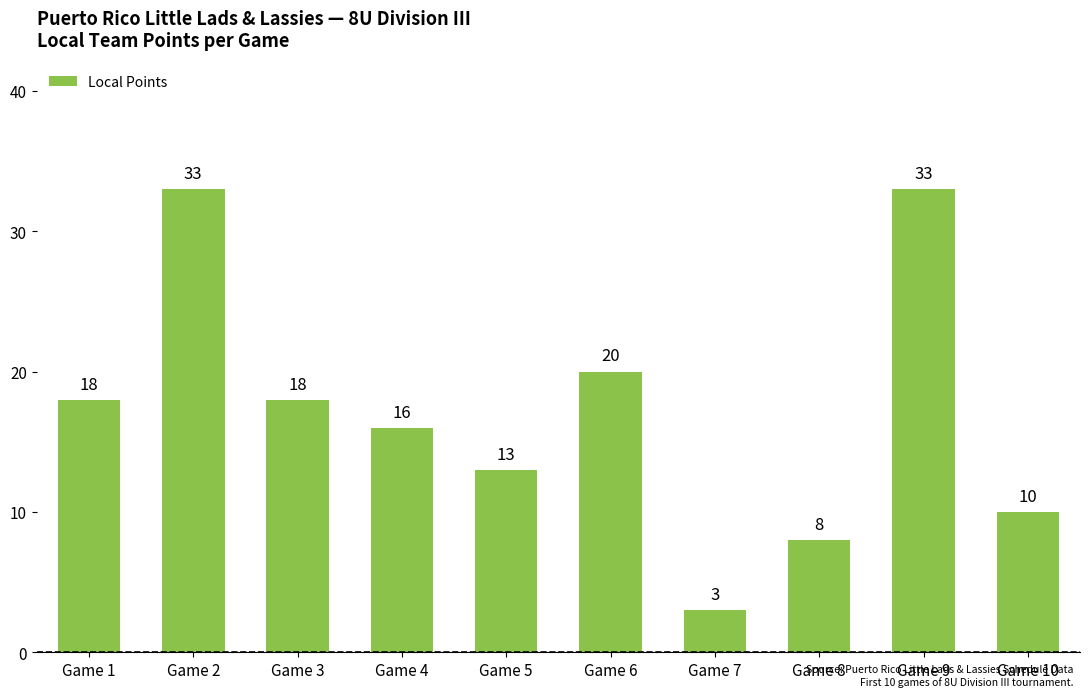

Reading right to left, what are all the values shown in this chart?

10	33	8	3	20	13	16	18	33	18